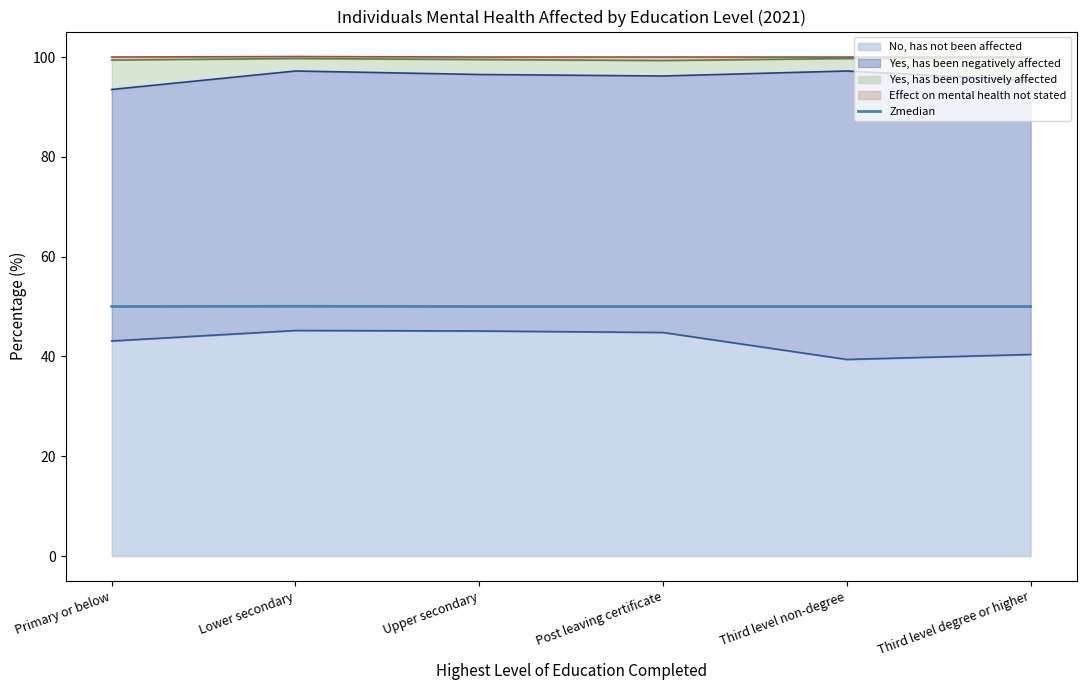

How many lines are shown in the chart?

1